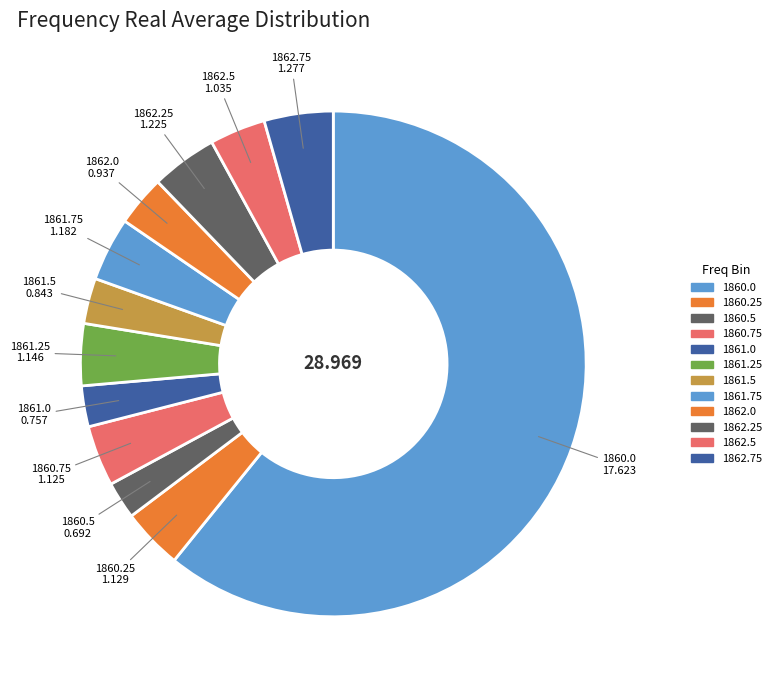

How many segments does this pie chart have?

12